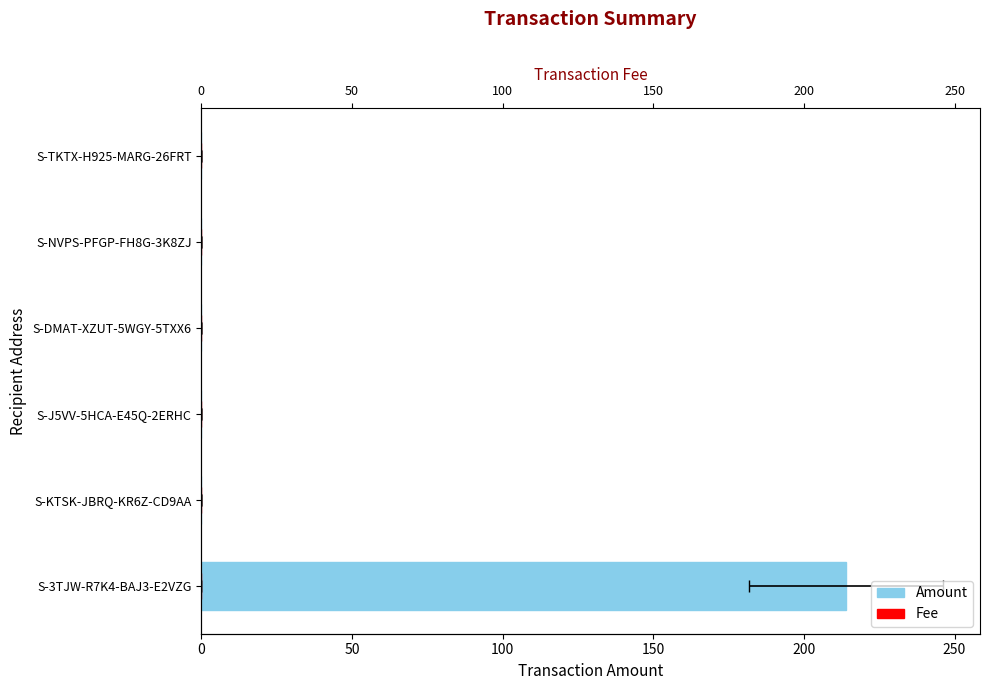

Which series changed the most between S-3TJW-R7K4-BAJ3-E2VZG and S-KTSK-JBRQ-KR6Z-CD9AA?

Amount